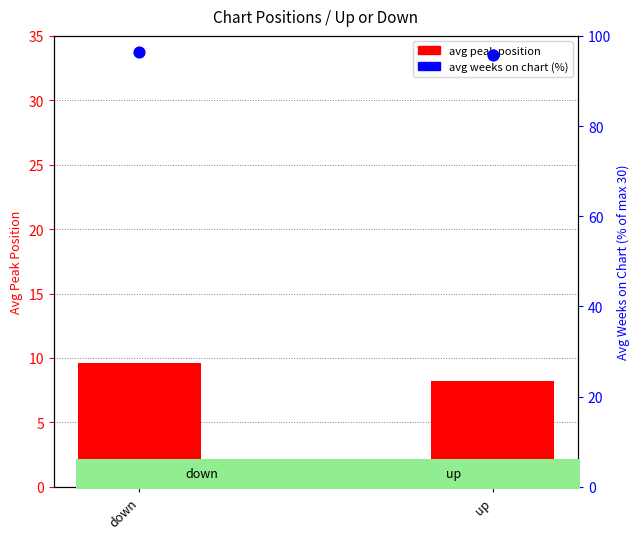

What are all the series names shown in the legend?

Avg Peak Position, Avg Weeks on Chart (%)